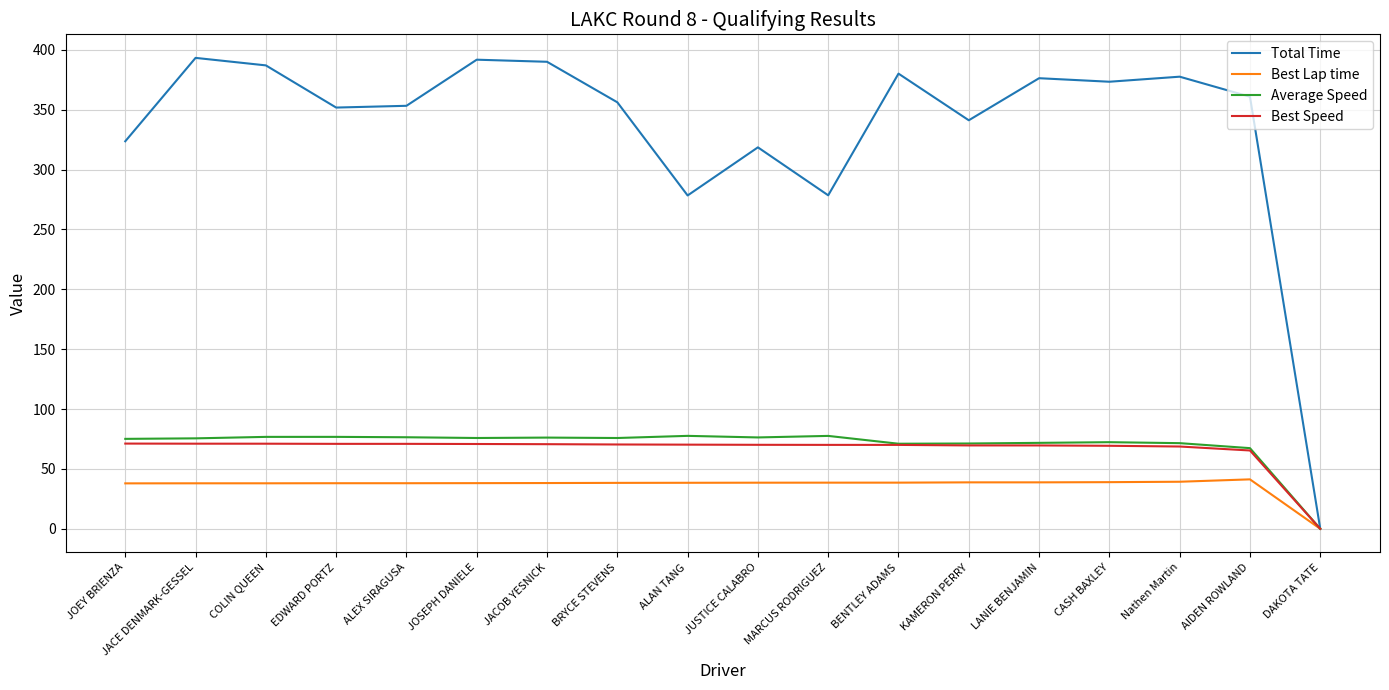

Which label corresponds to the smallest value in the chart?

DAKOTA TATE